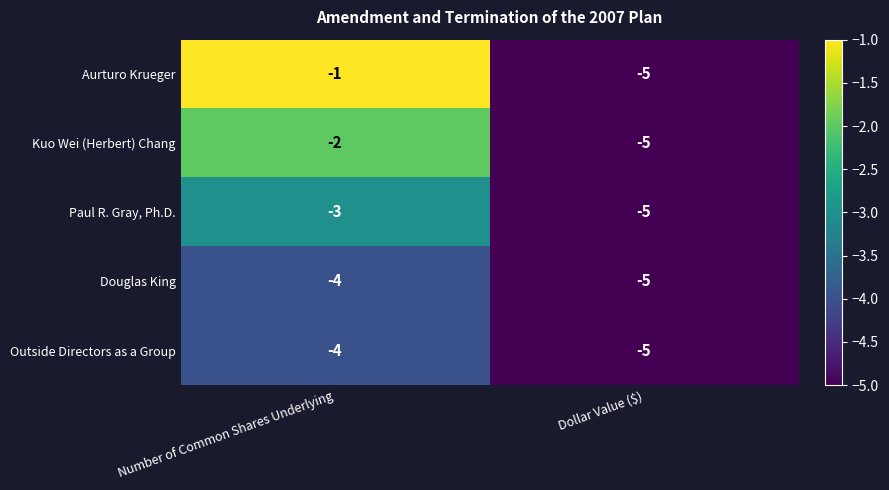

At how many categories does at least one series exceed -4?

1